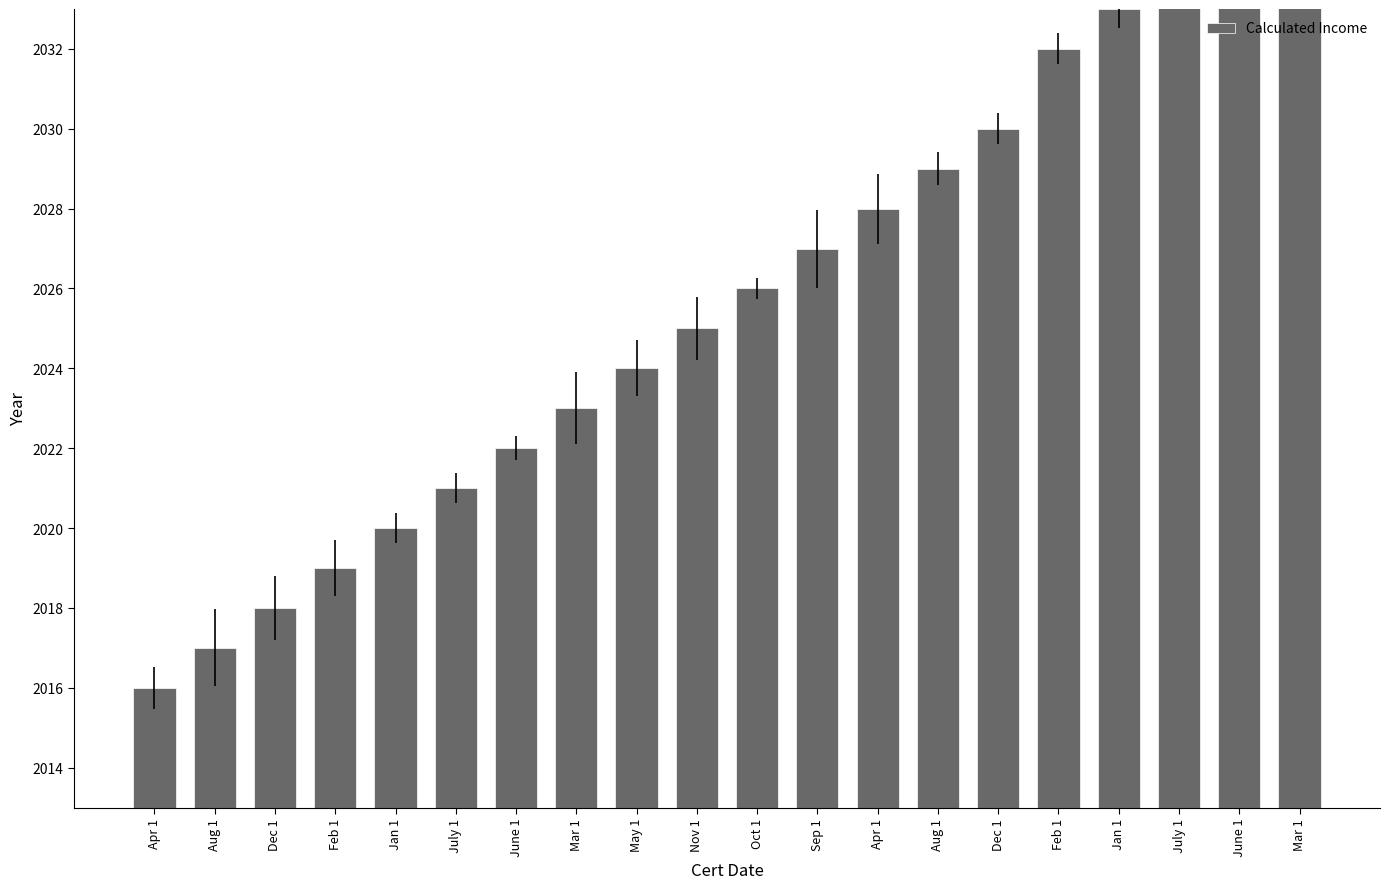

Between July 1 and Jan 1, which is larger?

July 1